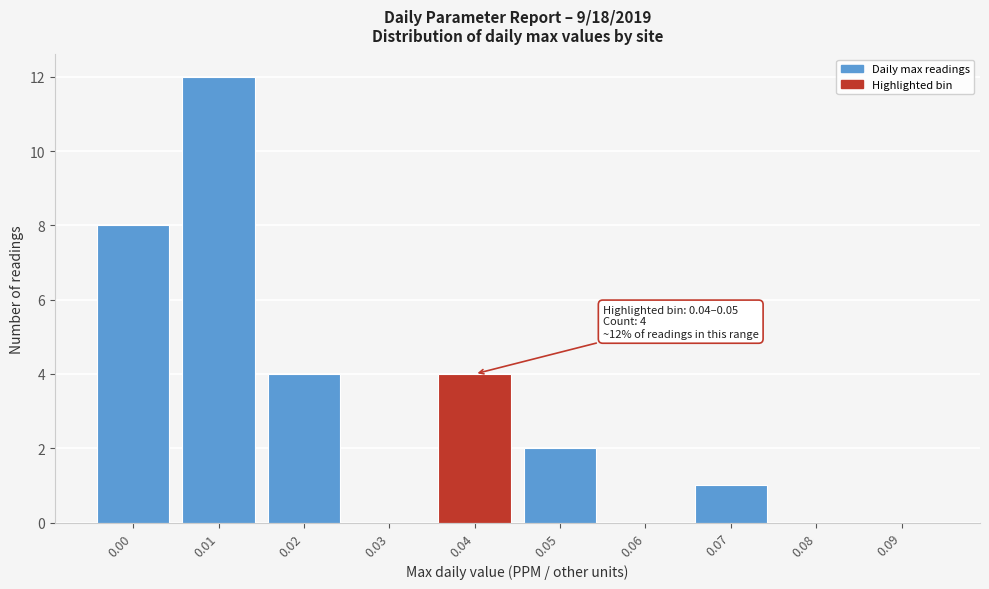

Reading left to right, what are all the values shown in this chart?

0.00=8	0.01=12	0.02=4	0.03=0	0.04=4	0.05=2	0.06=0	0.07=1	0.08=0	0.09=0